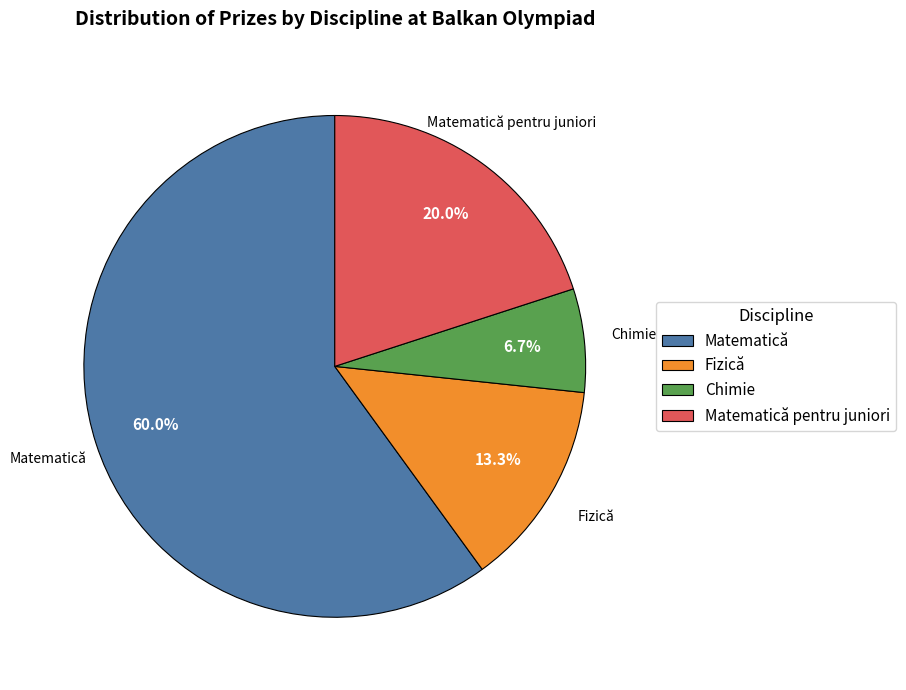

How many segments does this pie chart have?

4